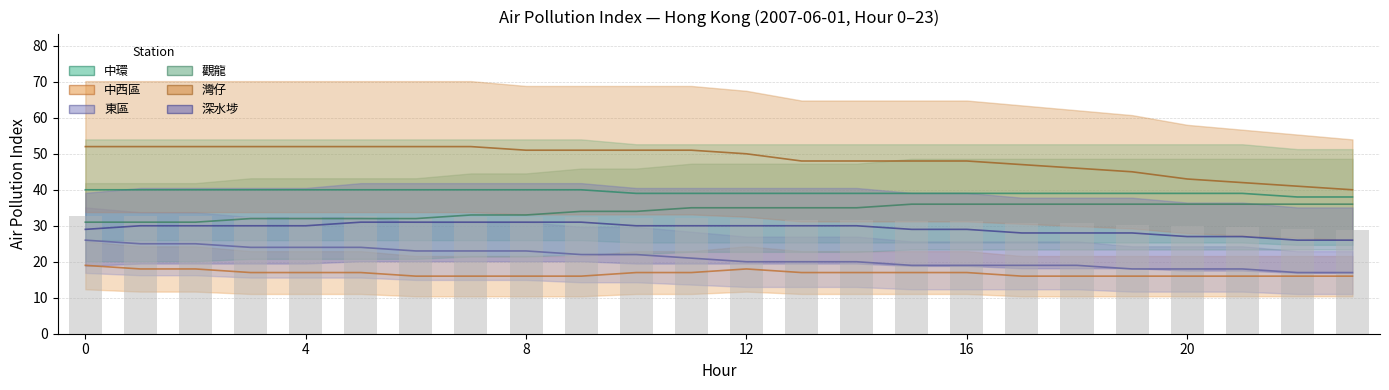

What is the value of the 觀龍 bar at the 6th from the left?

32